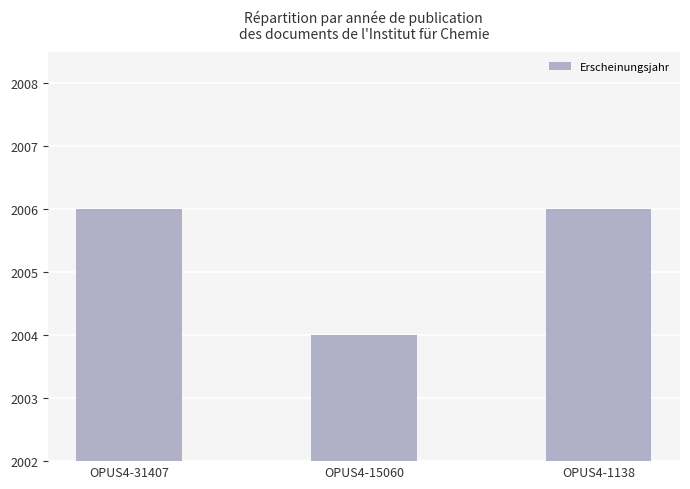

What is the sum of the values at OPUS4-31407 and OPUS4-15060?

4010